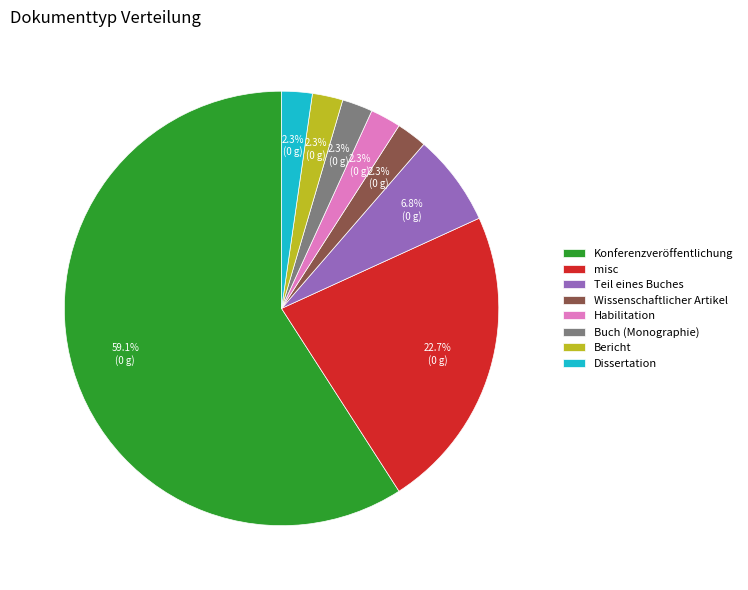

Is it true that Buch (Monographie) is 2% of the pie?

True